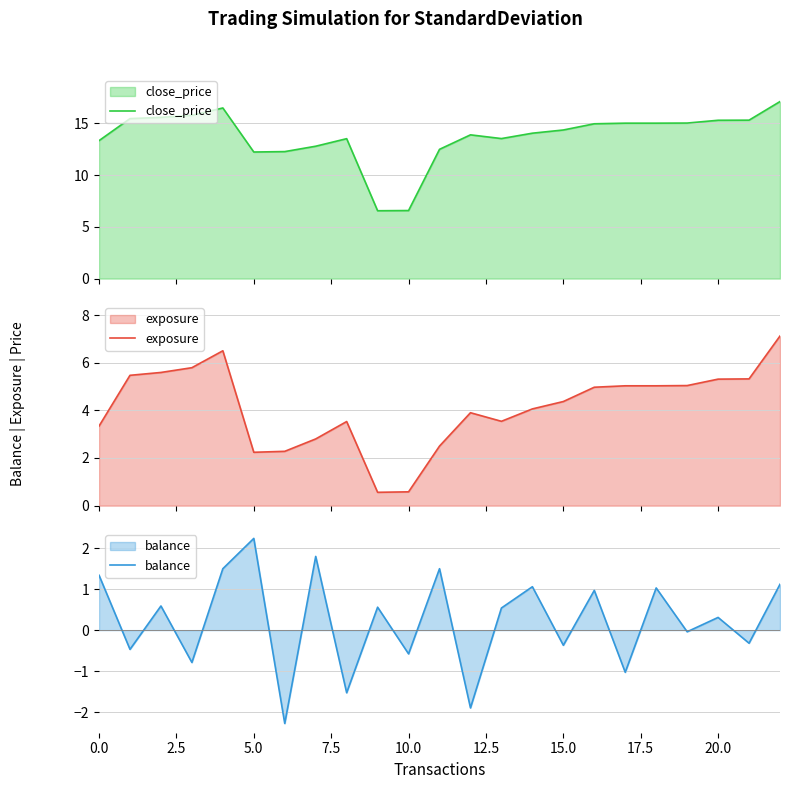

At how many categories does at least one series exceed 10?

21